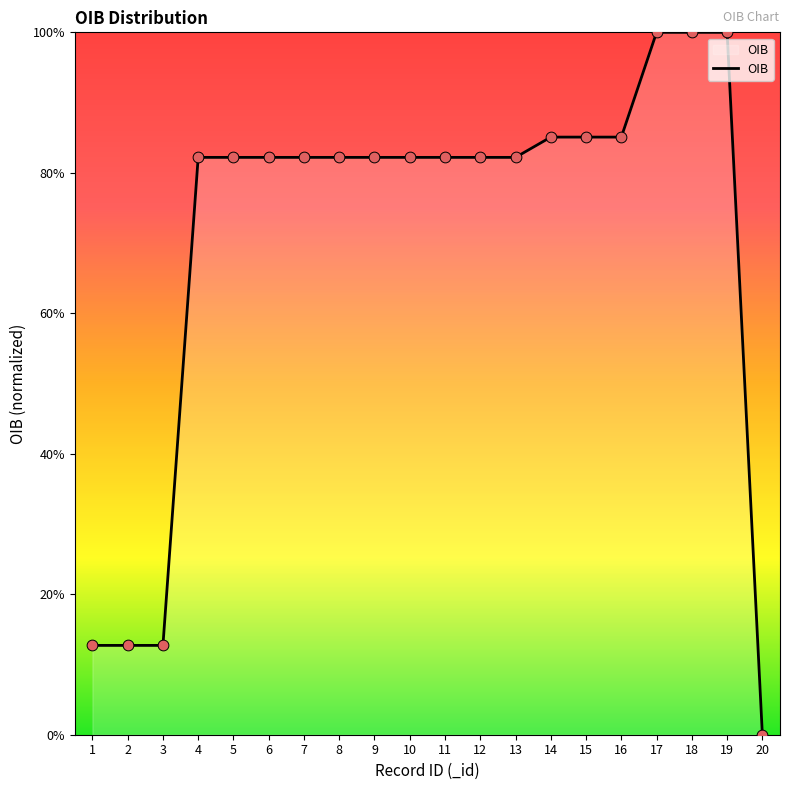

Between 1 and 14, which is larger?

14